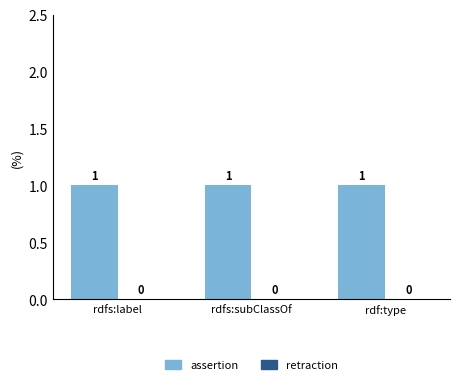

Reading right to left, list all the values displayed in this chart.

assertion: 1	1	1
retraction: 0	0	0